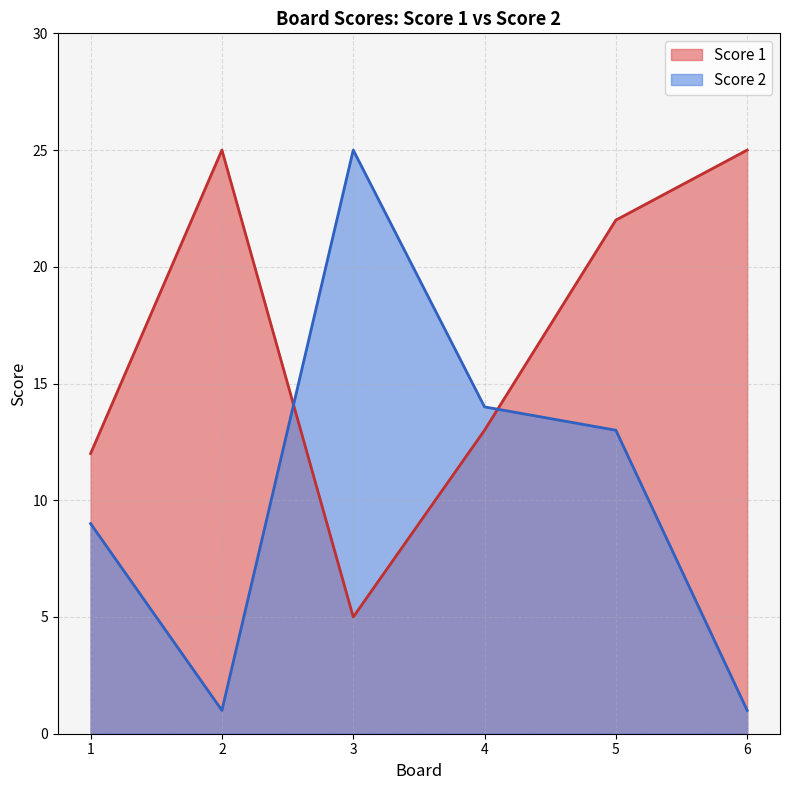

The value of Score 1 at 5 is 22. True or false?

True